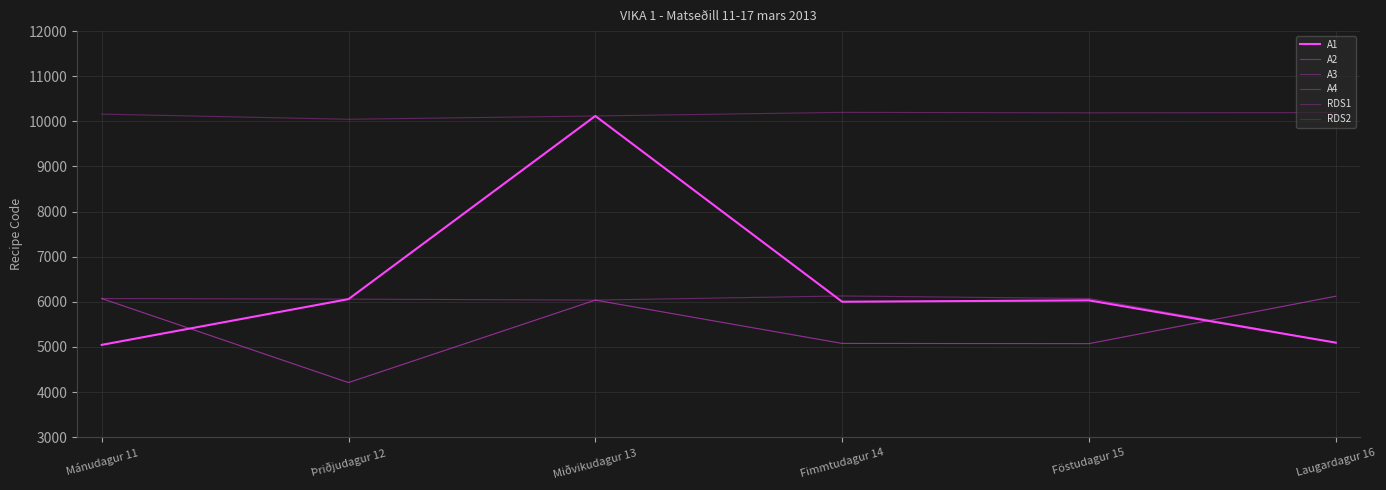

Is it true that A2 equals 5073 at Föstudagur 15?

True